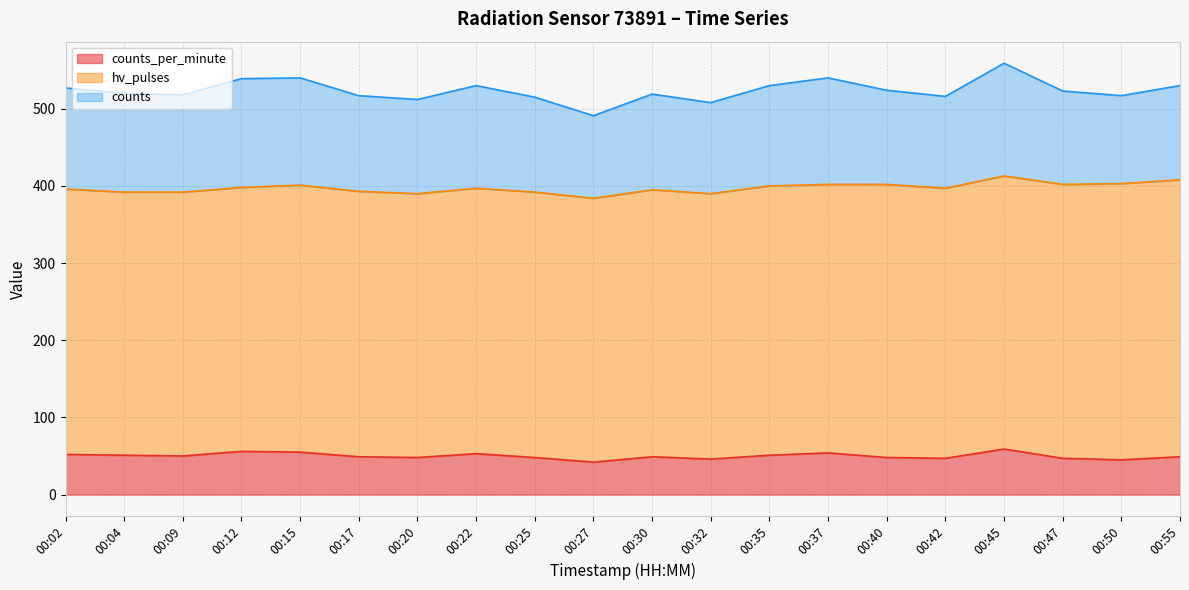

How many series are shown in this chart?

3